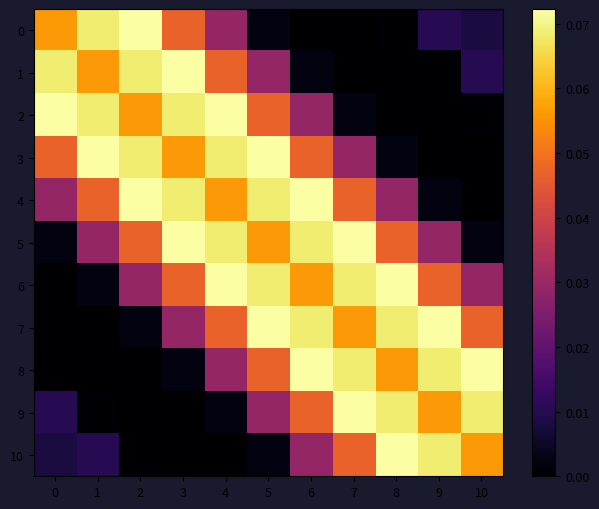

Rank the series by their maximum value, from lowest to highest.

0, 1, 2, 3, 4, 5, 6, 7, 8, 9, 10